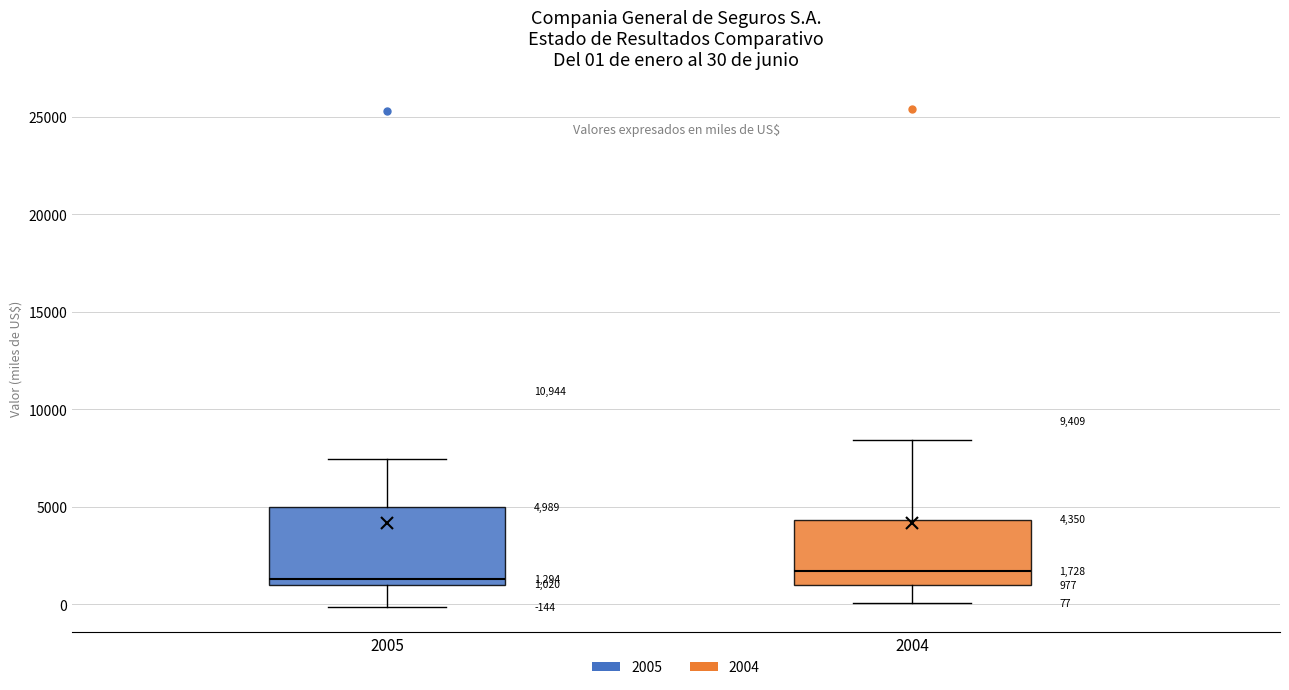

Comparing the boxes themselves (not the whiskers), which one is the tallest?

2005